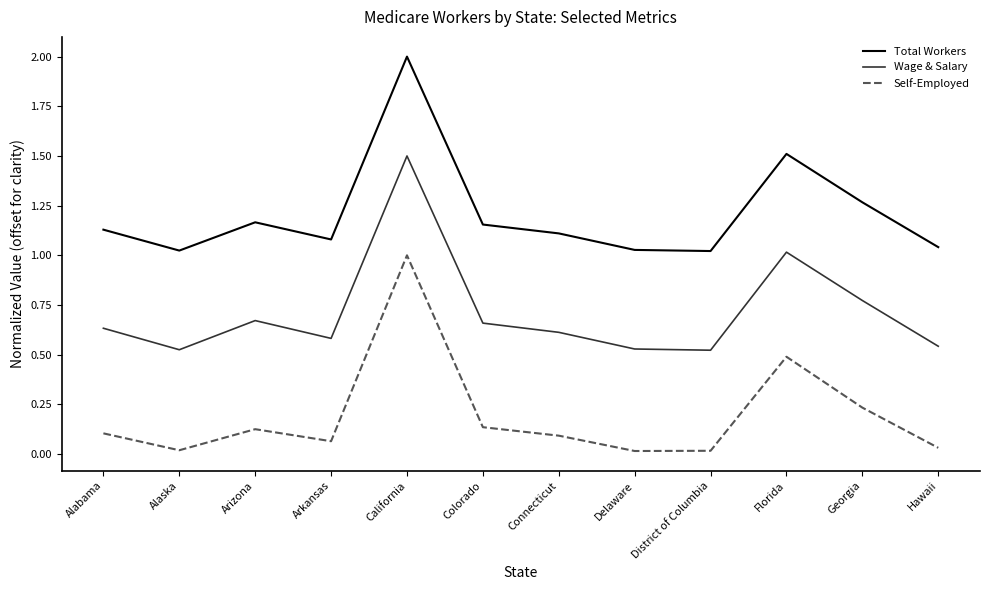

What is the greatest value displayed?

2.0